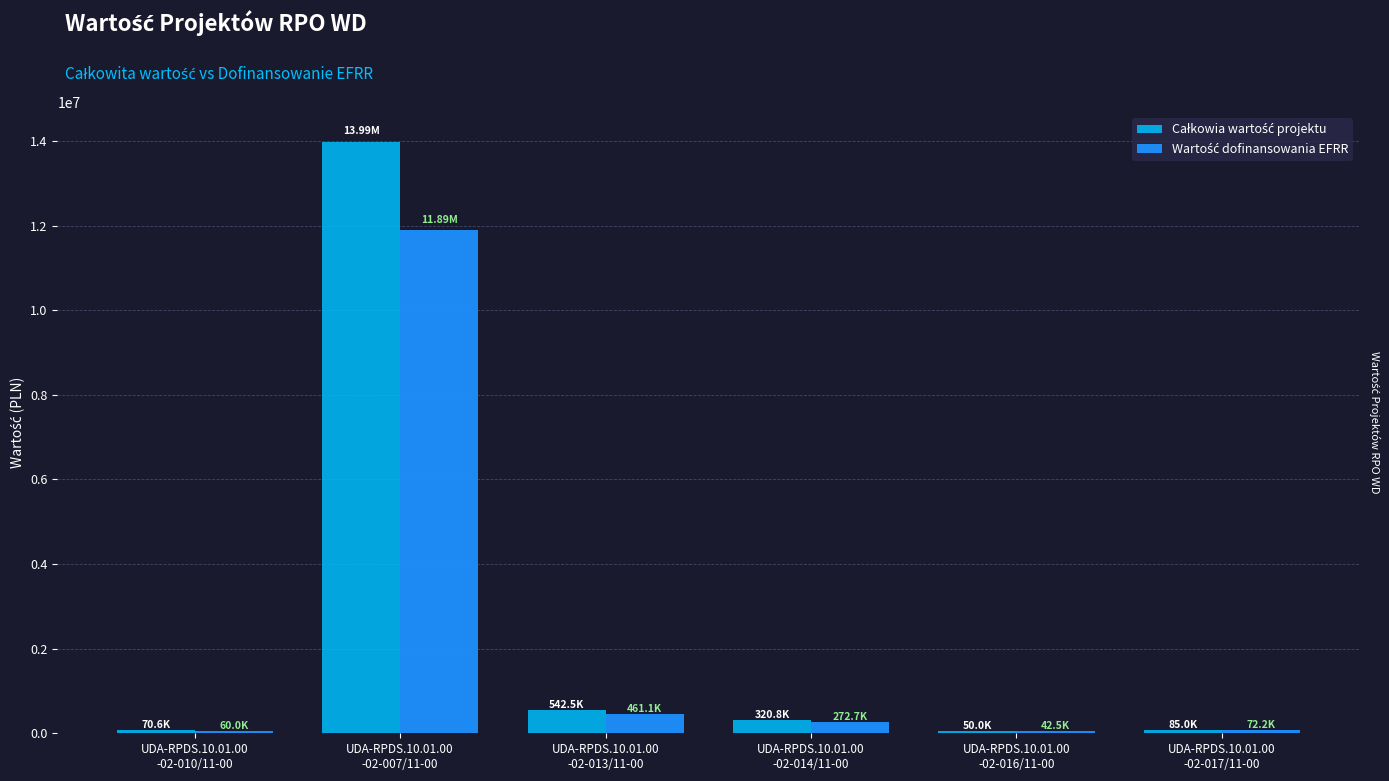

At how many categories does at least one series exceed 5303483?

1